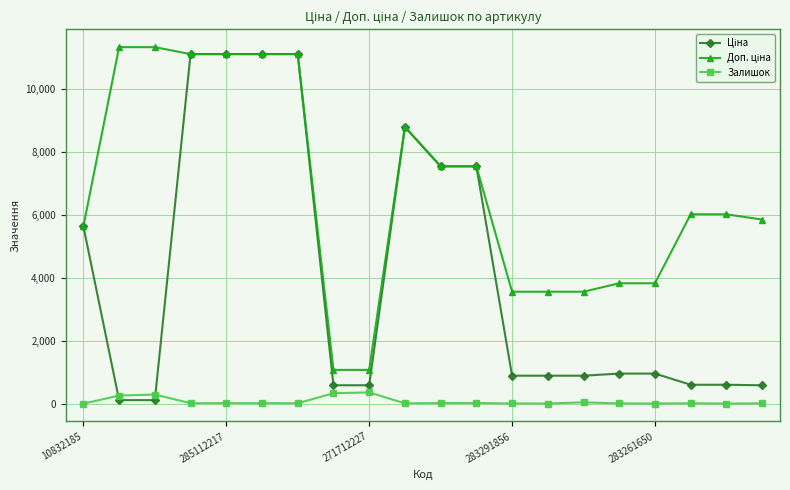

What is the greatest value displayed?

11334.0